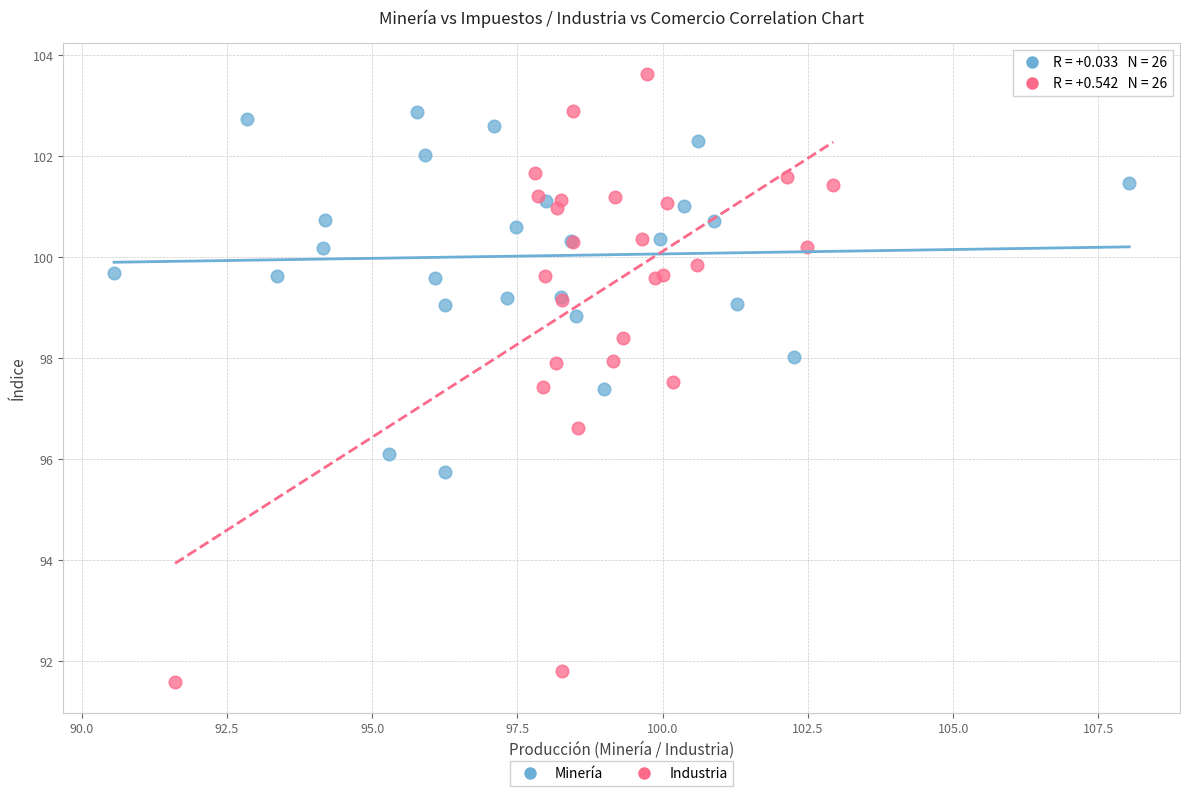

Which series has the widest spread of Y values?

Industria